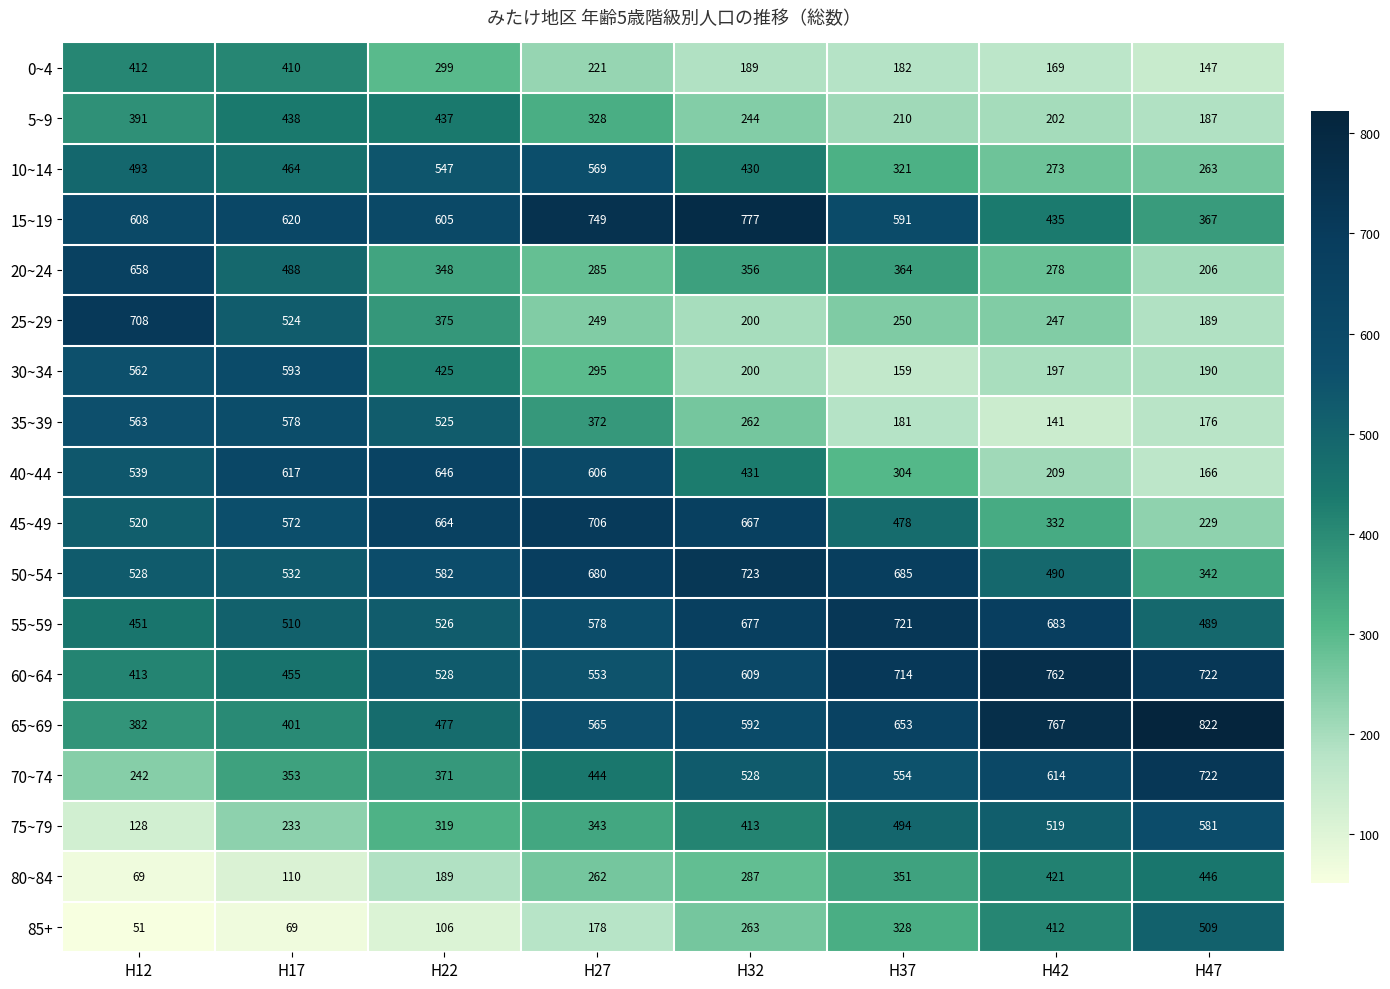

Which series has the largest range (max minus min)?

25~29